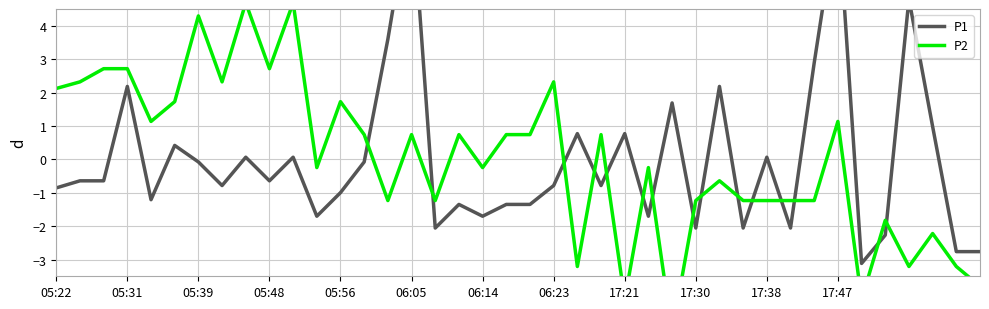

Is it true that P2 equals 2.3 at 06:23?

True